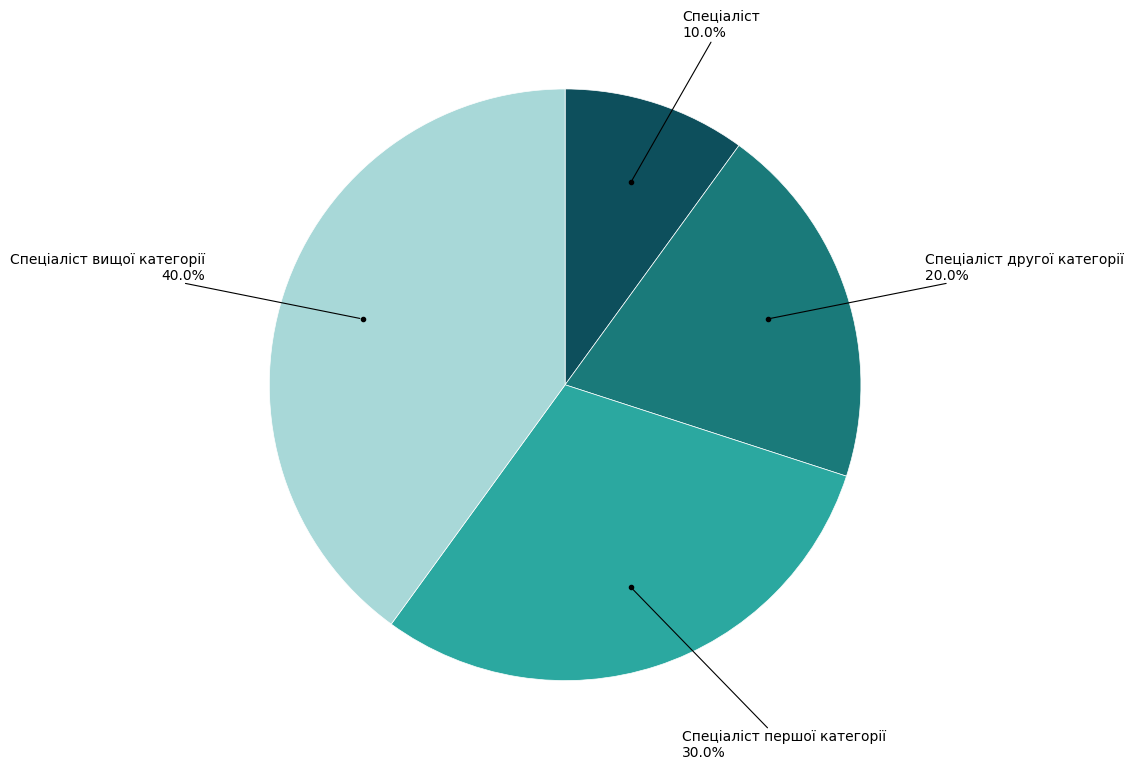

Count the number of slices in the pie.

4